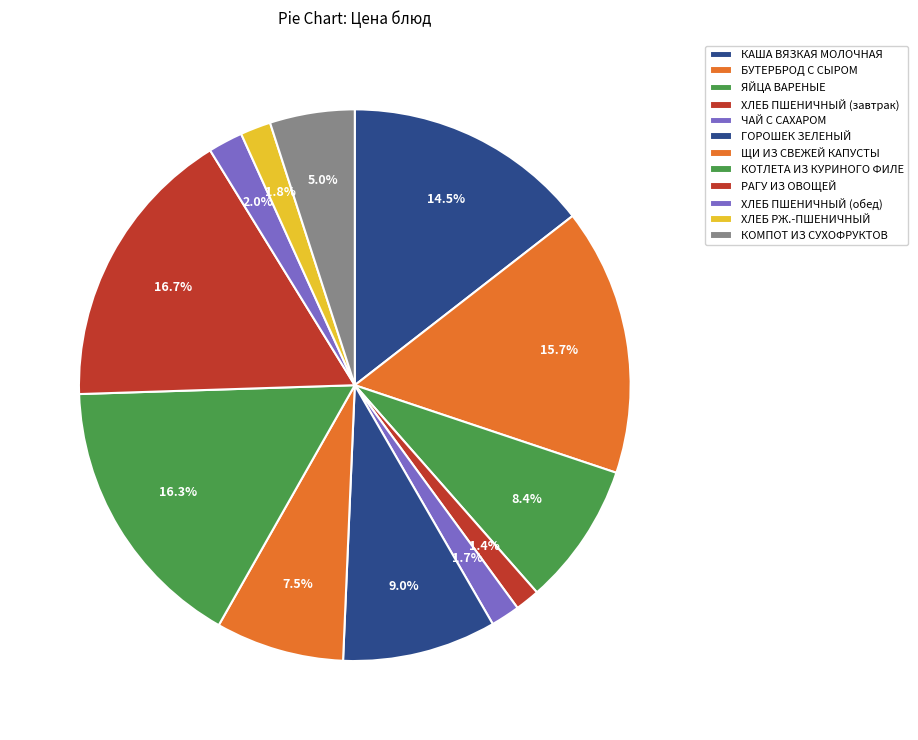

To the nearest percent, what is the difference between the КАША ВЯЗКАЯ МОЛОЧНАЯ and РАГУ ИЗ ОВОЩЕЙ slice percentages?

2%